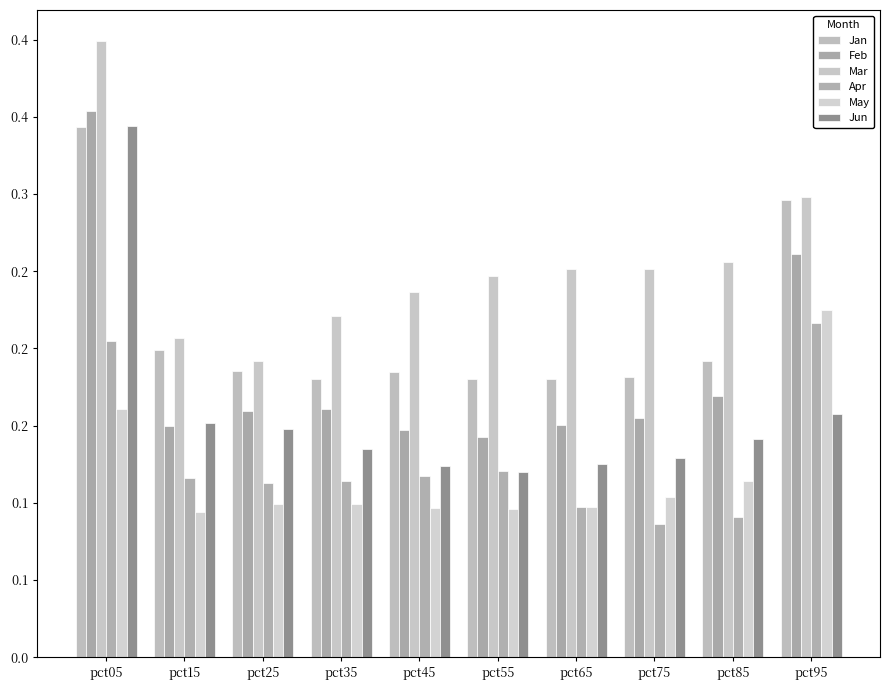

Does the chart contain stacked bars?

No